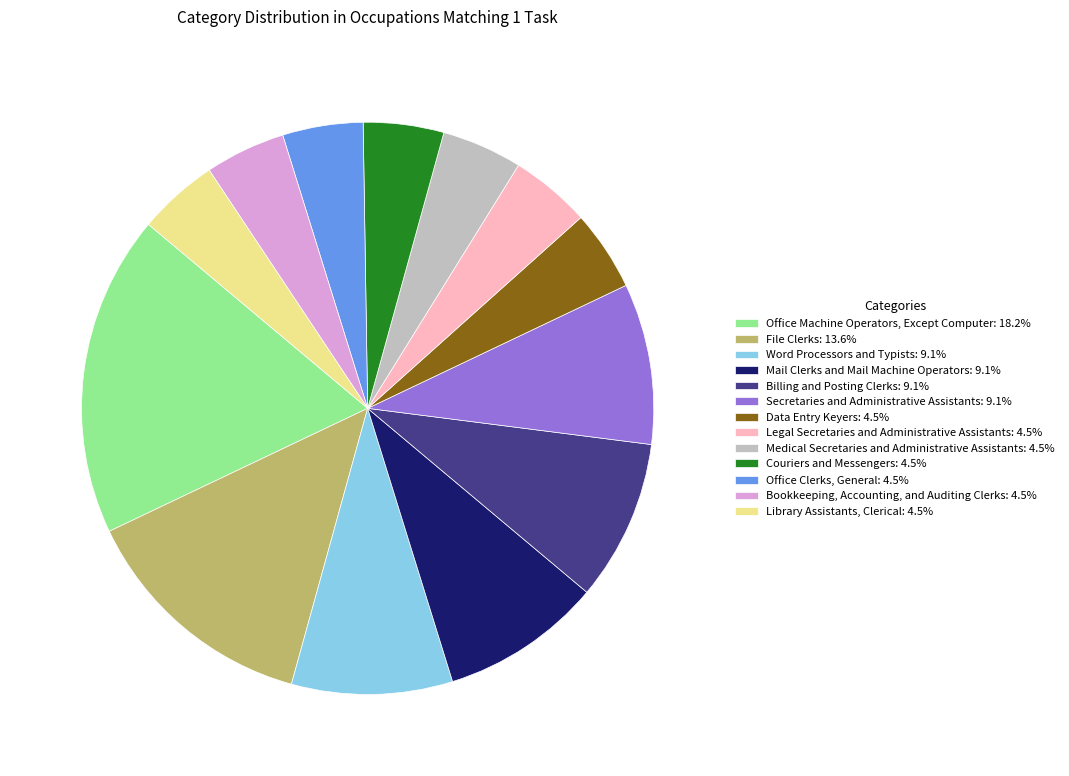

Is the sum of Library Assistants, Clerical: 4.5% and Mail Clerks and Mail Machine Operators: 9.1% greater than half?

No